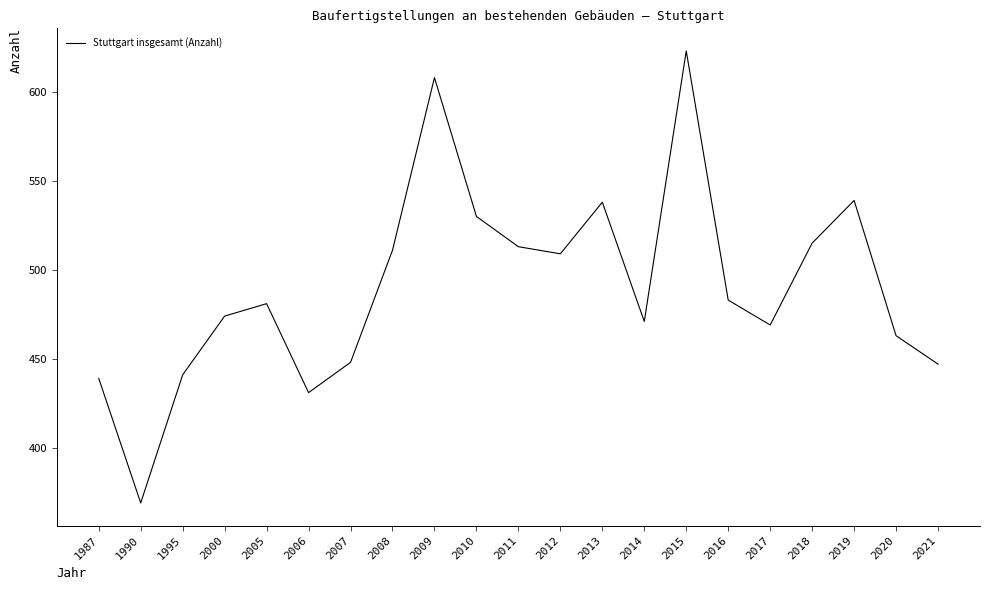

What value does the data have at 1995, to the nearest 10?

440